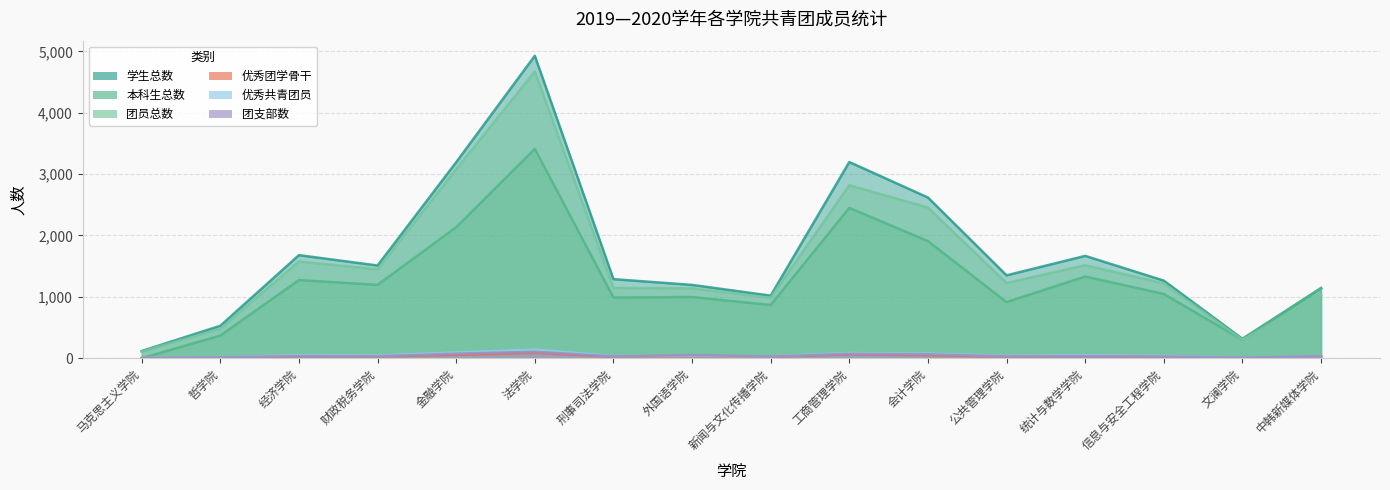

What is the sum of the 学生总数 values at 法学院 and 工商管理学院?

8123